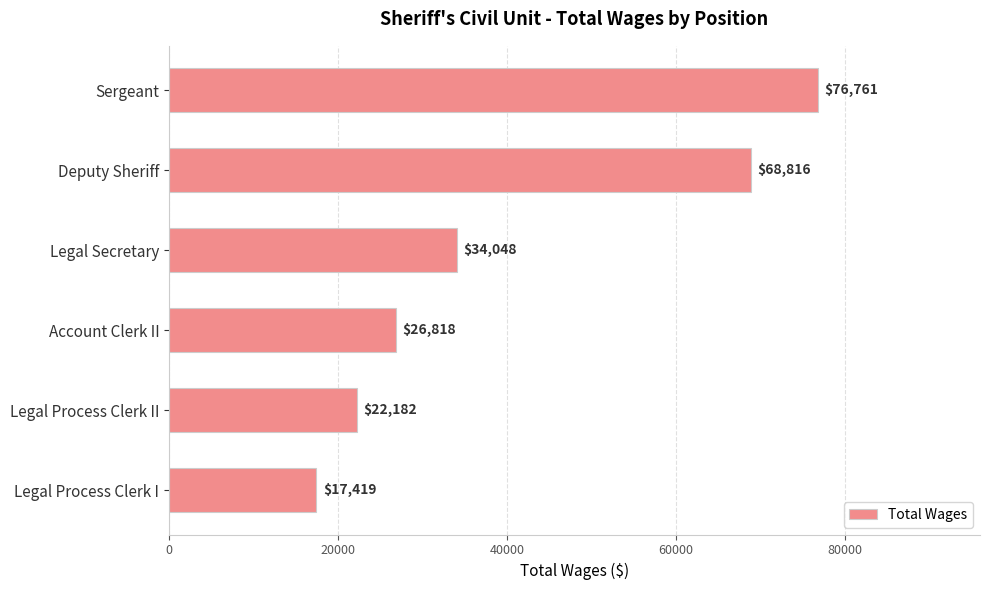

What is the average value?

41007